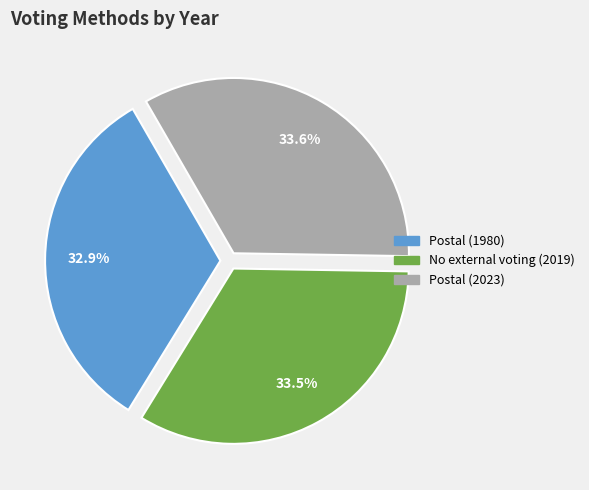

Which category has the smallest portion of the pie?

Postal (1980)